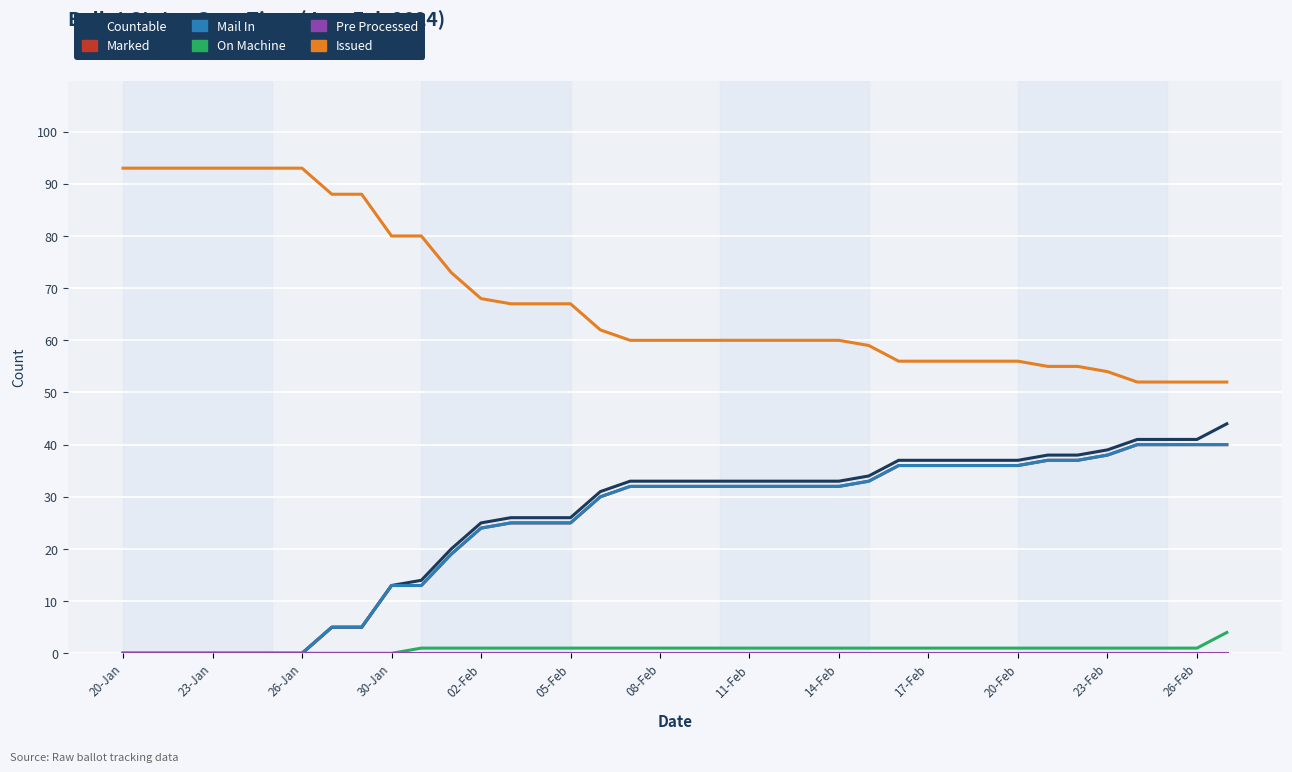

Reading left to right, transcribe all the data shown in this chart.

COUNTABLE: 0	0	0	0	0	0	0	5	5	13	14	20	25	26	26	26	31	33	33	33	33	33	33	33	33	34	37	37	37	37	37	38	38	39	41	41	41	44
MARKED: 0	0	0	0	0	0	0	5	5	13	13	19	24	25	25	25	30	32	32	32	32	32	32	32	32	33	36	36	36	36	36	37	37	38	40	40	40	40
MAIL_IN: 0	0	0	0	0	0	0	5	5	13	13	19	24	25	25	25	30	32	32	32	32	32	32	32	32	33	36	36	36	36	36	37	37	38	40	40	40	40
ON_MACHINE: 0	0	0	0	0	0	0	0	0	0	1	1	1	1	1	1	1	1	1	1	1	1	1	1	1	1	1	1	1	1	1	1	1	1	1	1	1	4
PRE_PROCESSED: 0	0	0	0	0	0	0	0	0	0	0	0	0	0	0	0	0	0	0	0	0	0	0	0	0	0	0	0	0	0	0	0	0	0	0	0	0	0
ISSUED: 93	93	93	93	93	93	93	88	88	80	80	73	68	67	67	67	62	60	60	60	60	60	60	60	60	59	56	56	56	56	56	55	55	54	52	52	52	52